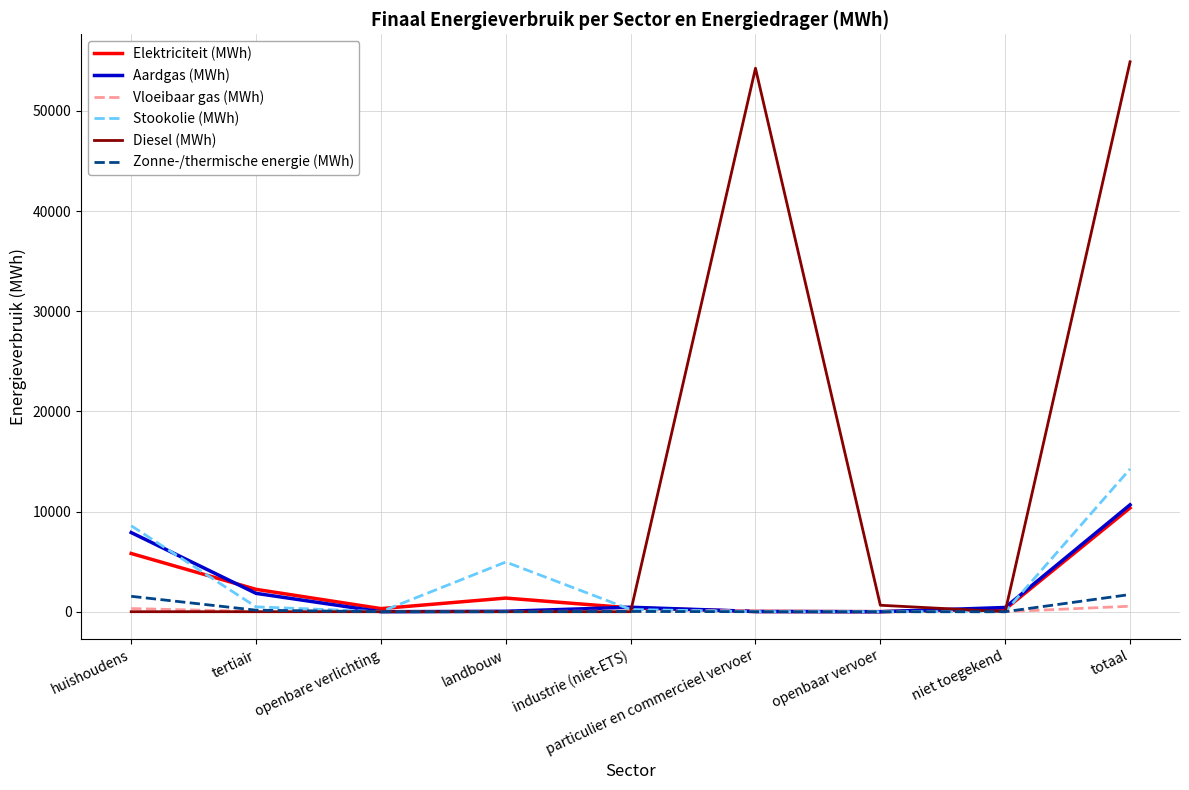

What is the sum of the Aardgas (MWh) values at huishoudens and landbouw?

7946.2